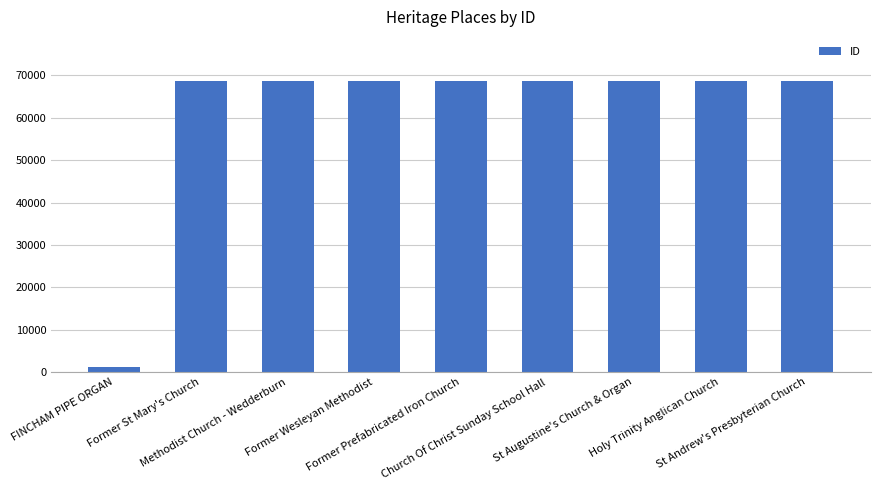

What is the change in value from Methodist Church - Wedderburn to St Augustine's Church & Organ?

+12